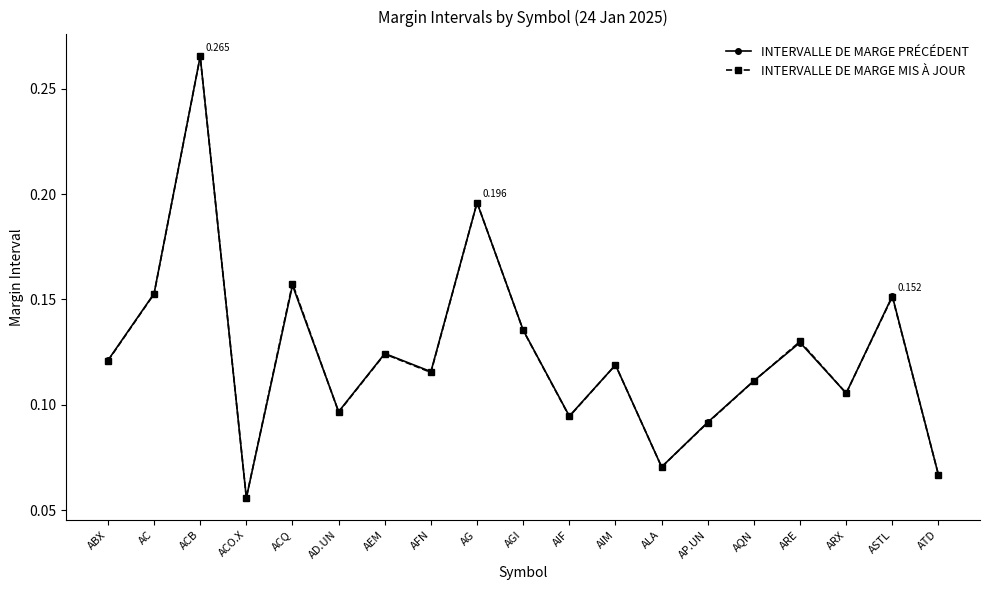

Which category has the lowest value in the INTERVALLE DE MARGE MIS À JOUR series?

ACO.X